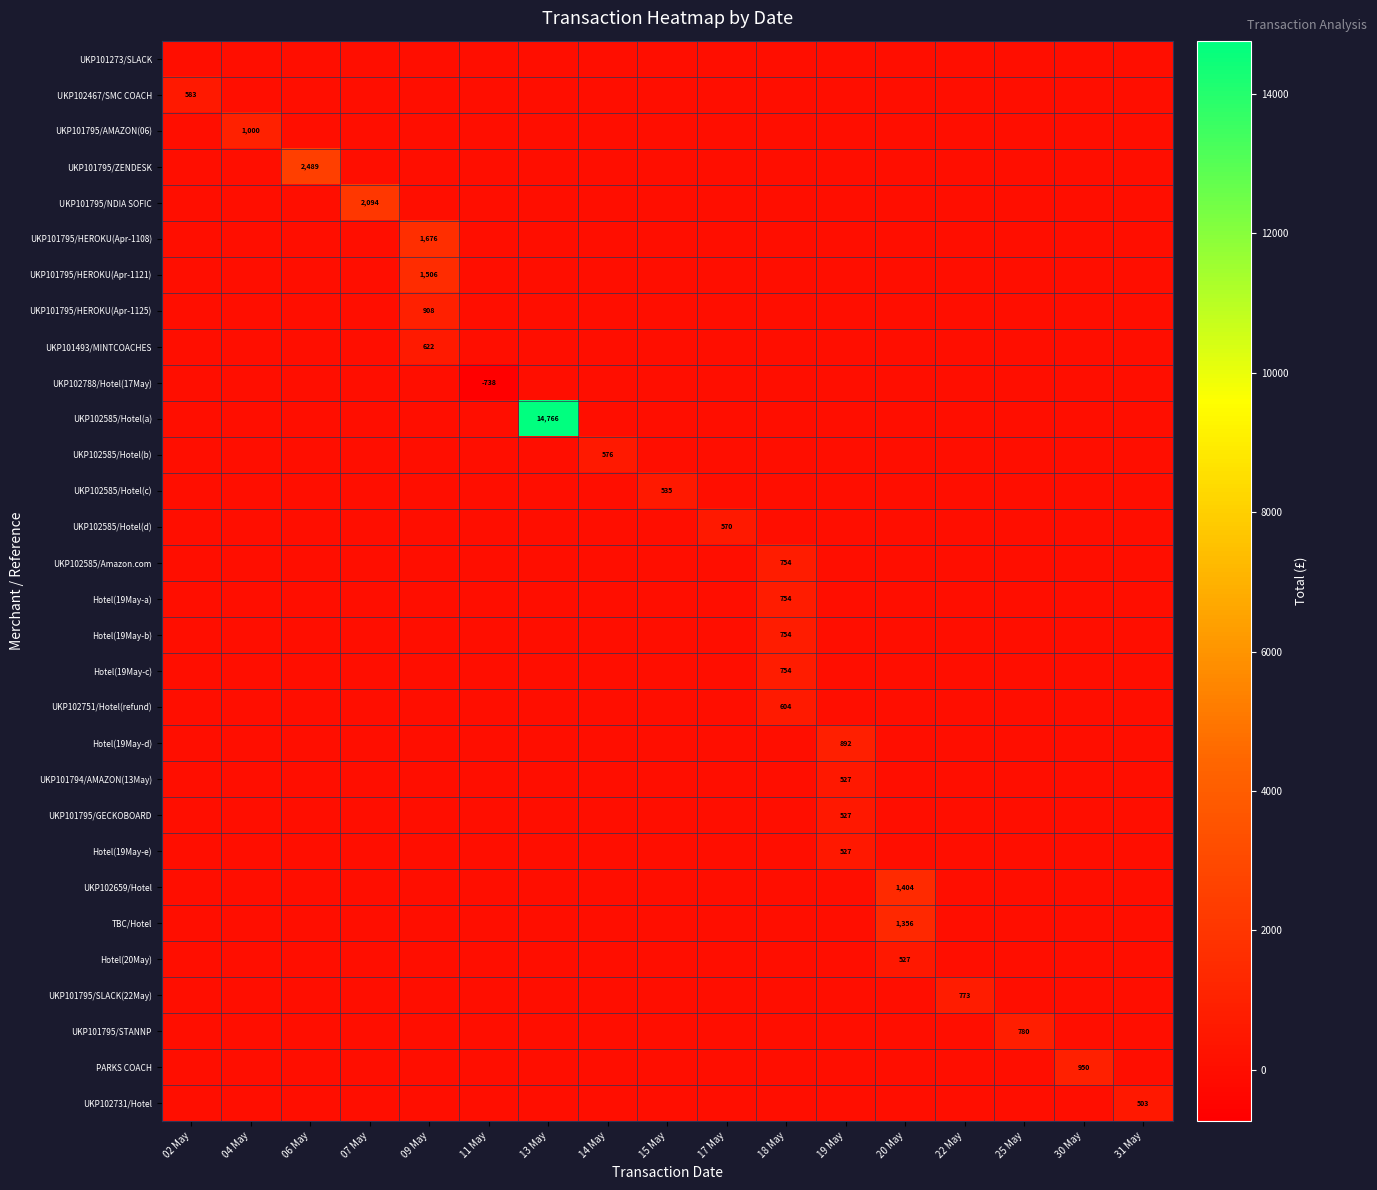

True or false: Hotel(20May) has a value of 0.0 at 02 May.

True